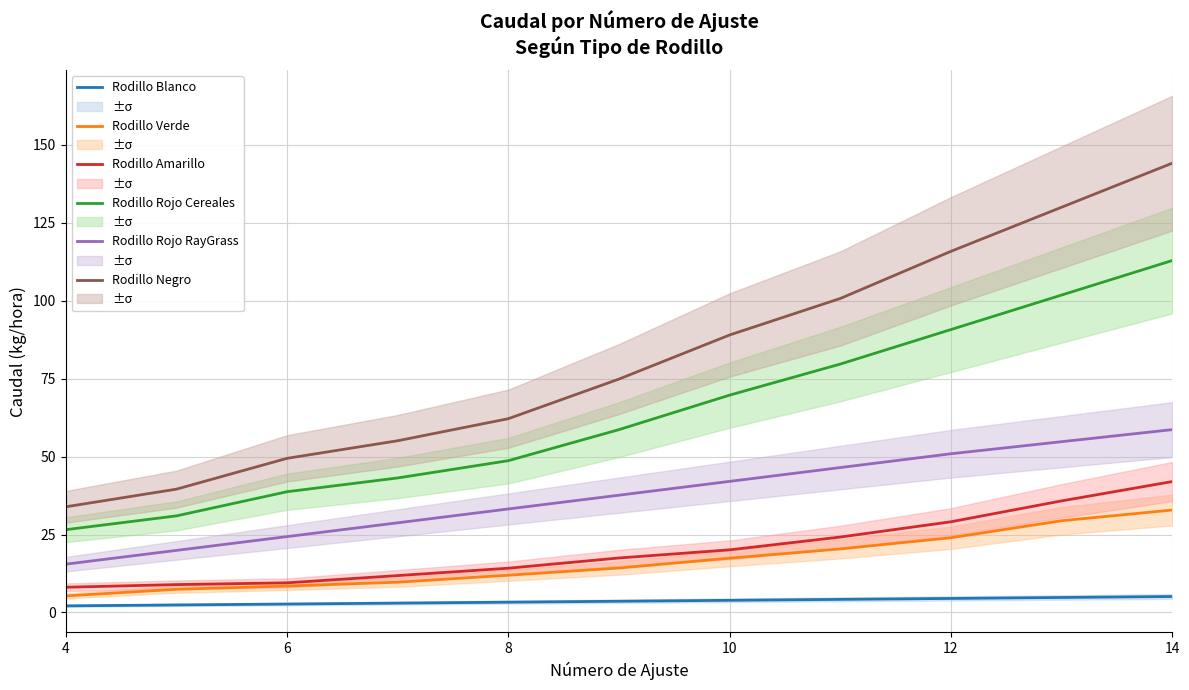

True or false: Rodillo Amarillo and Rodillo Rojo Cereales intersect in this chart.

False